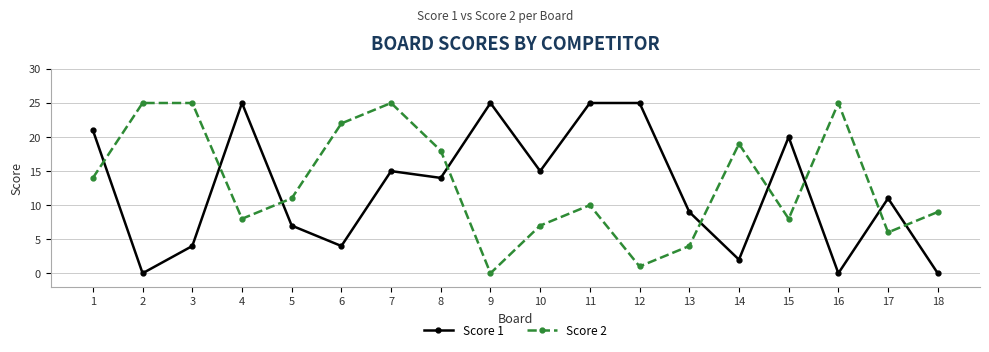

What is the difference between the Score 2 values at 8 and 7?

7